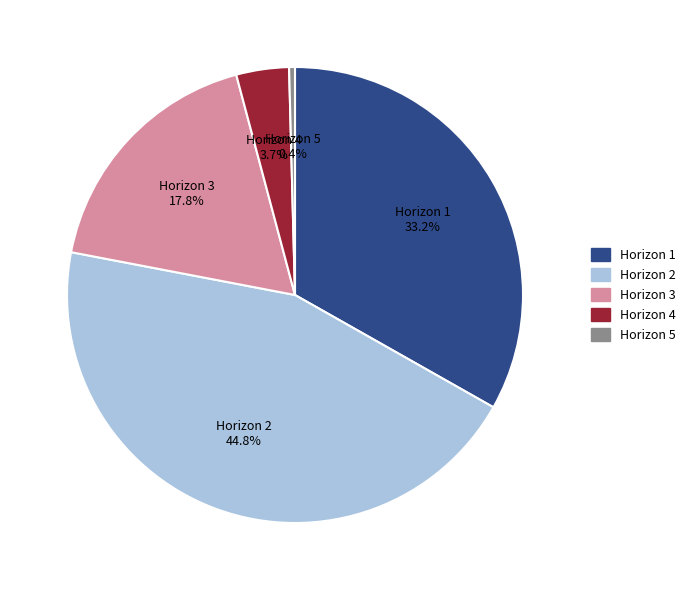

To the nearest percent, what portion does Horizon 4 represent?

4%